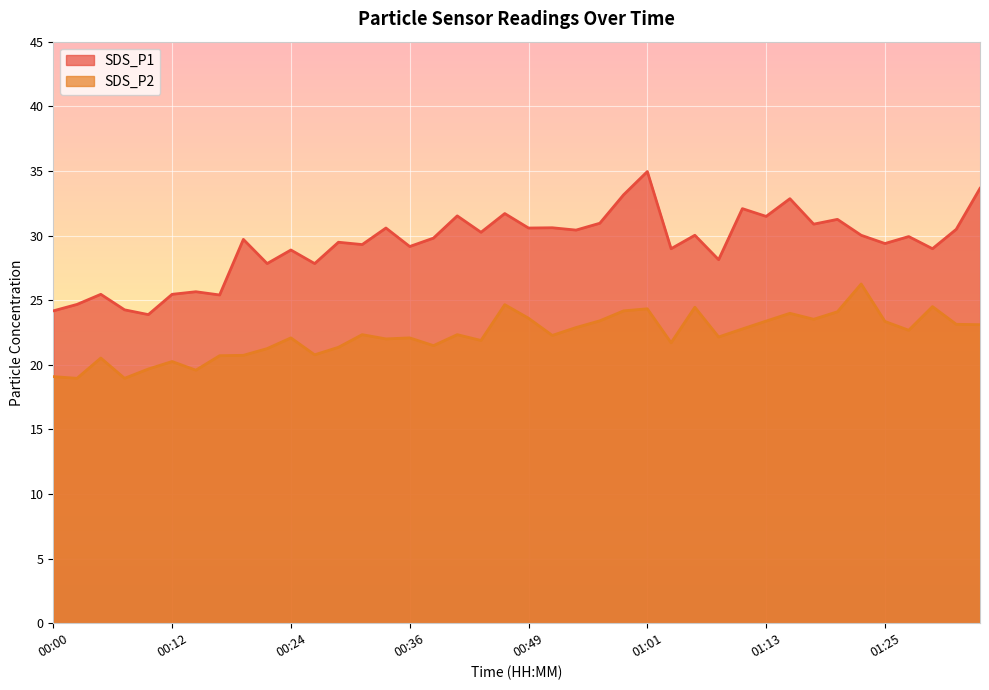

Rank the series at 00:31 from highest to lowest value.

SDS_P1, SDS_P2